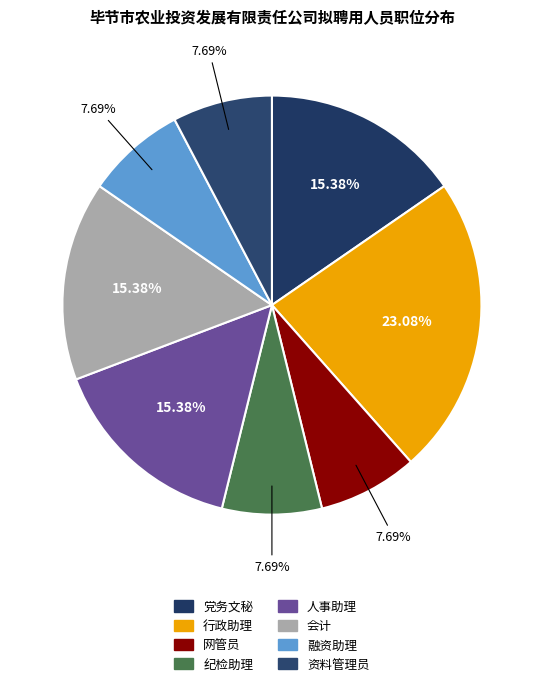

Is it true that 资料管理员 is 13% of the pie?

False